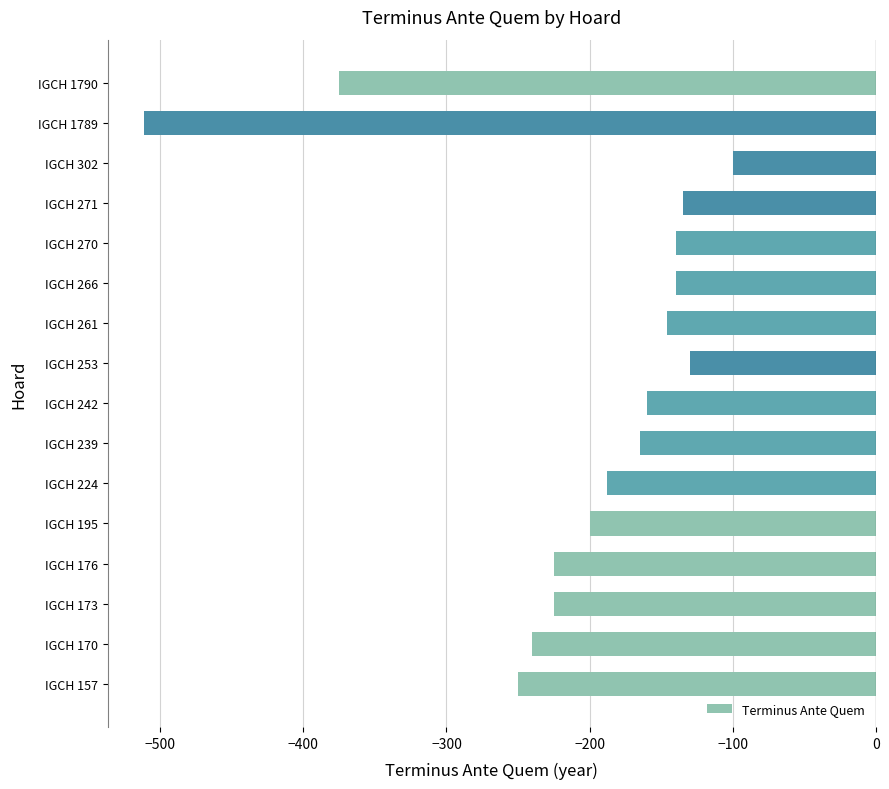

Does the chart contain any negative values?

Yes